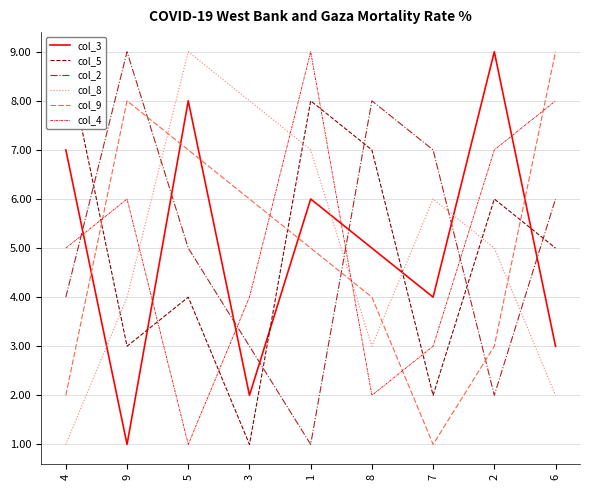

List the series in order of their peak value, highest first.

col_3, col_5, col_2, col_8, col_9, col_4